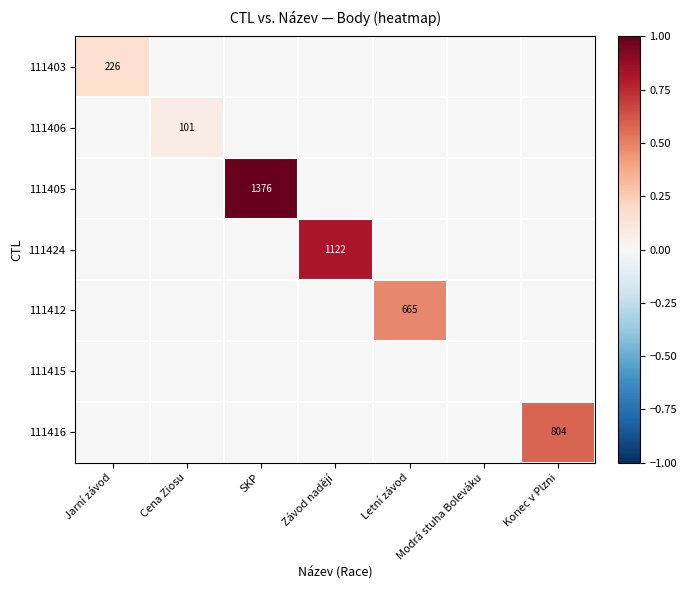

At which label is 111406 closest to 0?

Jarní závod